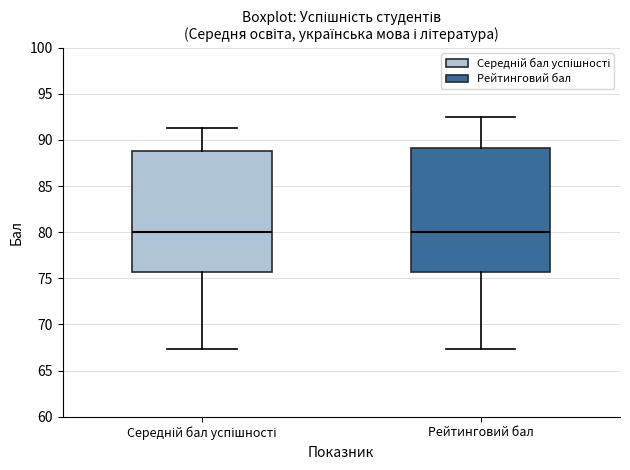

Where does the upper whisker of the box for Рейтинговий бал end on the y-axis? The values are not printed on the chart, so give them approximately, as read against the axis.

92.5